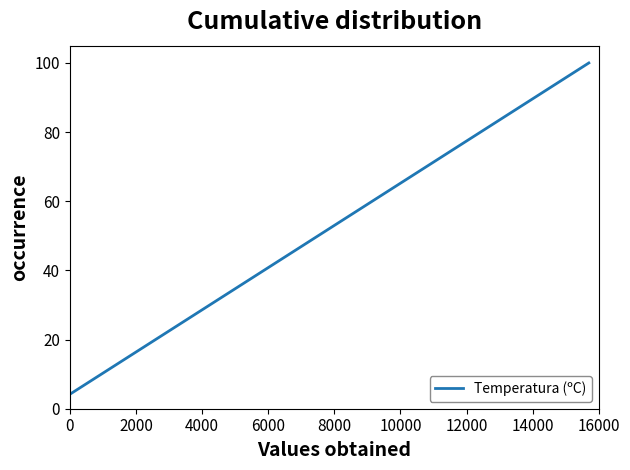

How many lines are shown in the chart?

1